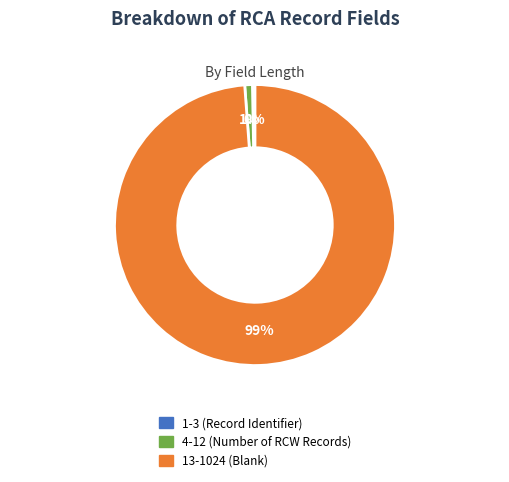

Do 4-12 (Number of RCW Records) and 1-3 (Record Identifier) together represent more than half of the pie?

No